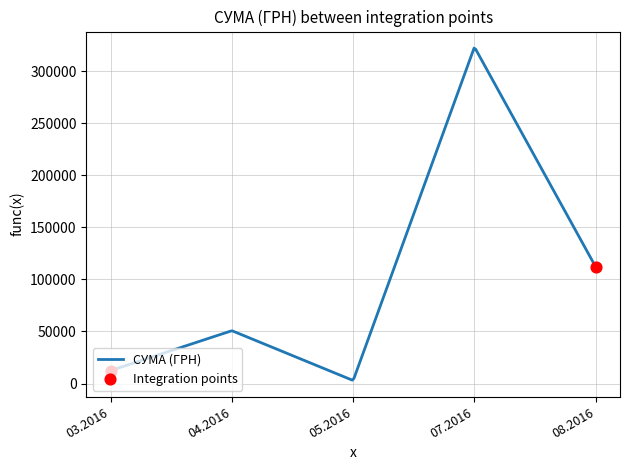

What is the greatest value displayed?

322254.9